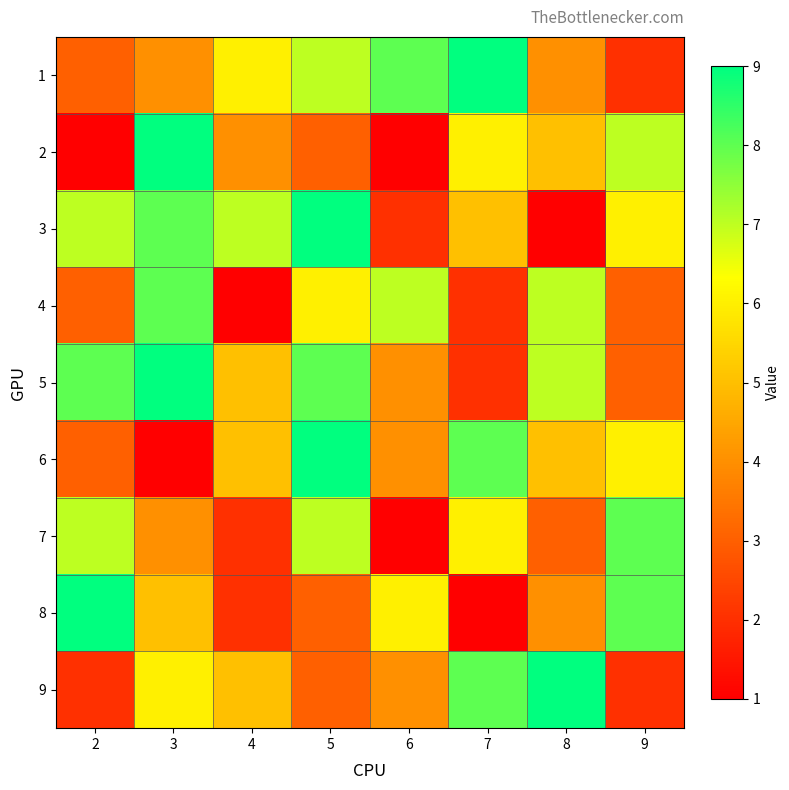

Reading right to left, what are all the values shown in this chart?

1: 9=2	8=4	7=9	6=8	5=7	4=6	3=4	2=3
2: 9=7	8=5	7=6	6=1	5=3	4=4	3=9	2=0
3: 9=6	8=1	7=5	6=2	5=9	4=7	3=8	2=7
4: 9=3	8=7	7=2	6=7	5=6	4=1	3=8	2=3
5: 9=3	8=7	7=2	6=4	5=8	4=5	3=9	2=8
6: 9=6	8=5	7=8	6=4	5=9	4=5	3=1	2=3
7: 9=8	8=3	7=6	6=1	5=7	4=2	3=4	2=7
8: 9=8	8=4	7=1	6=6	5=3	4=2	3=5	2=9
9: 9=2	8=9	7=8	6=4	5=3	4=5	3=6	2=2